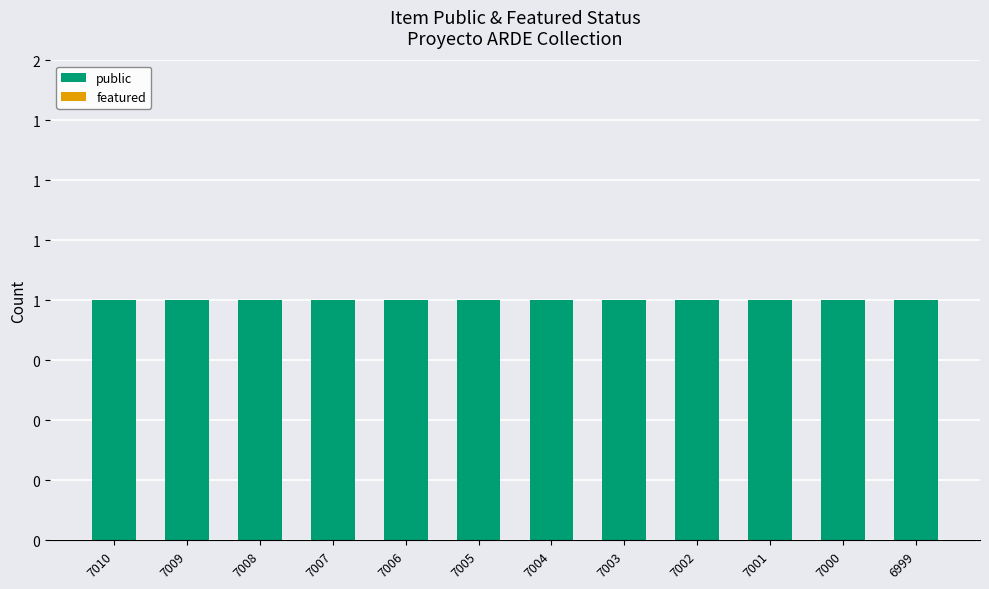

The public series shows 0 at 7005. True or false?

False